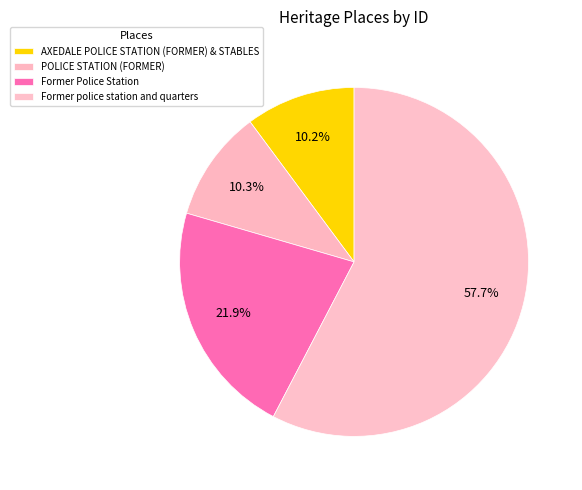

What is the change in value from Former Police Station to Former police station and quarters?

+114834